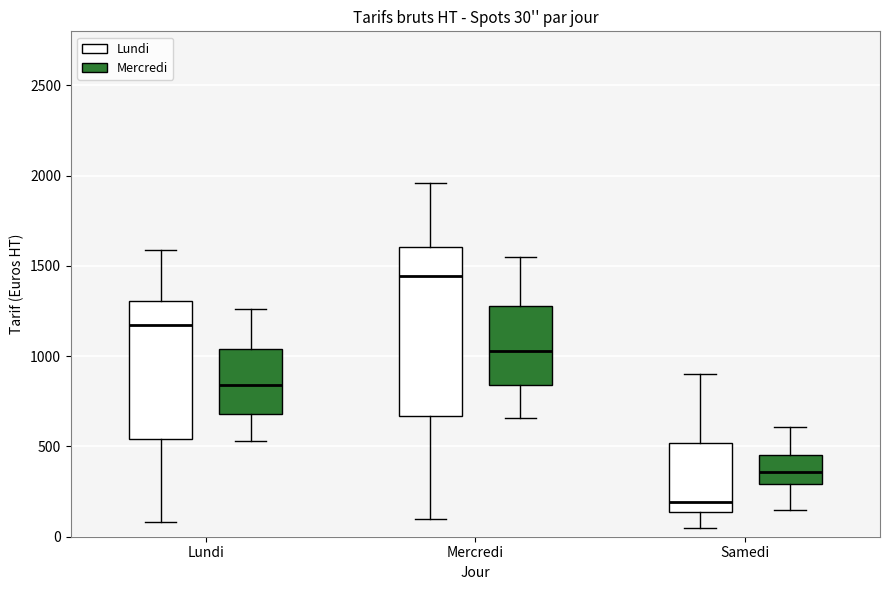

Which box is the tallest, from its lower edge to its upper edge?

Mercredi (Lundi)